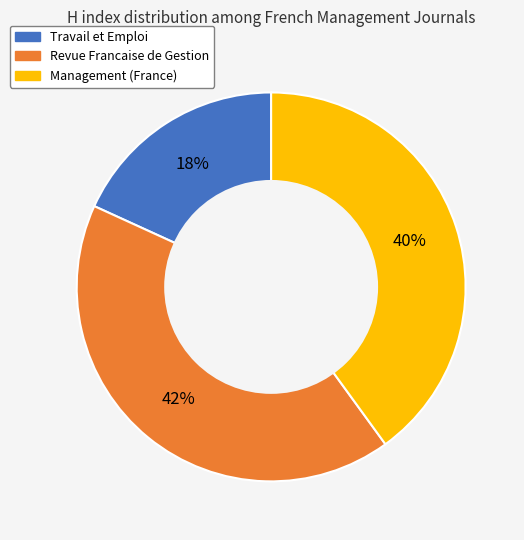

Rank the categories by value from lowest to highest.

Travail et Emploi, Management (France), Revue Francaise de Gestion